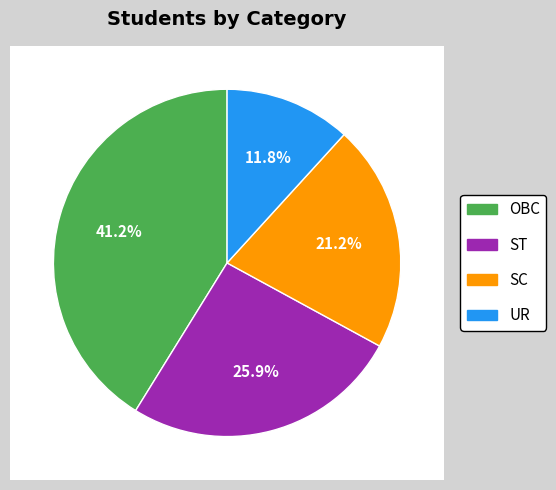

Between OBC and SC, which is larger?

OBC